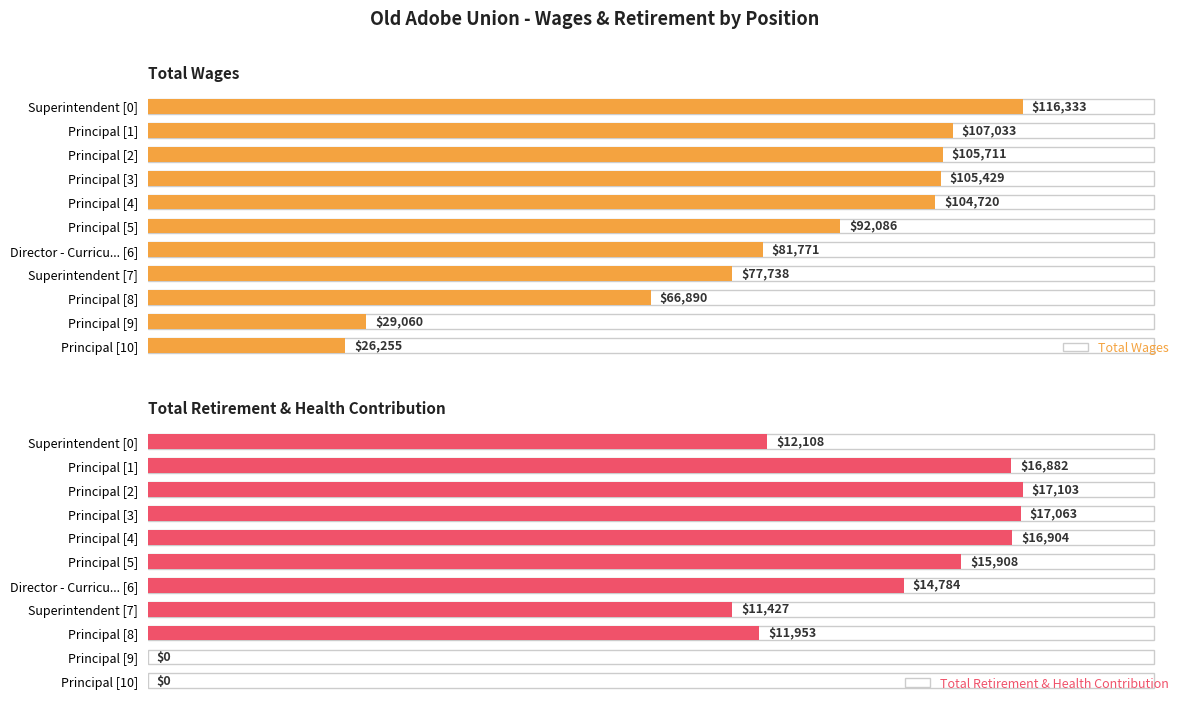

Which category has the lowest value in the Total Wages series?

Principal [10]